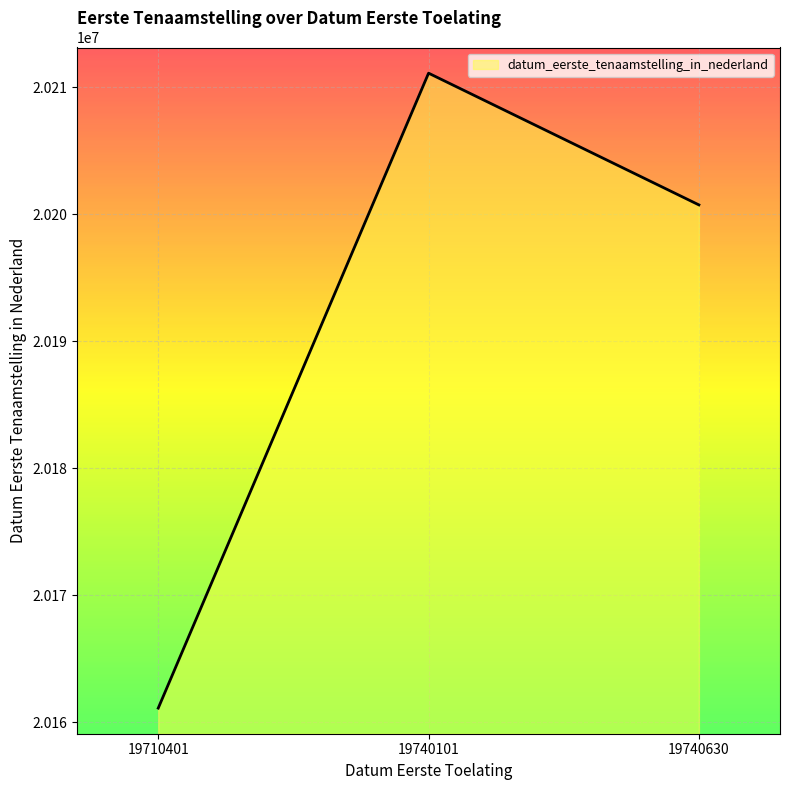

Rank the categories by value from lowest to highest.

19710401, 19740630, 19740101